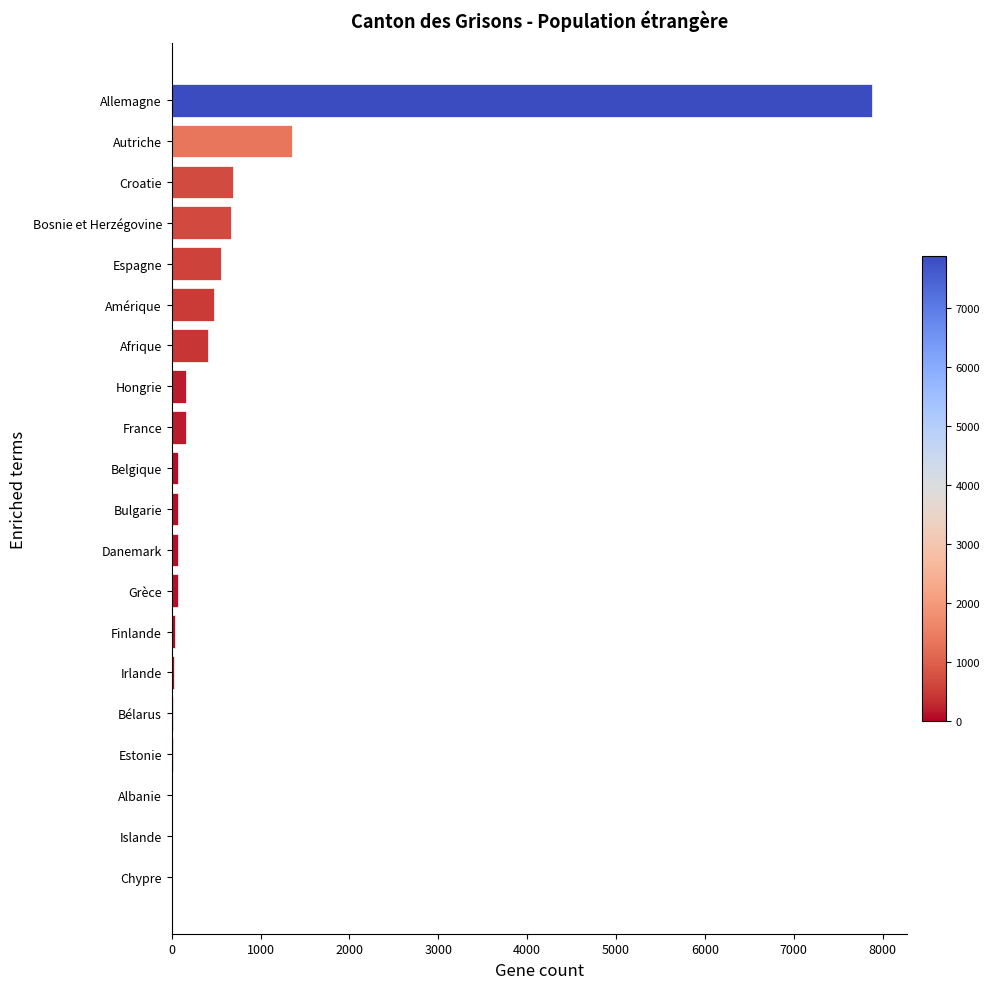

At which label is the value closest to 3939?

Autriche